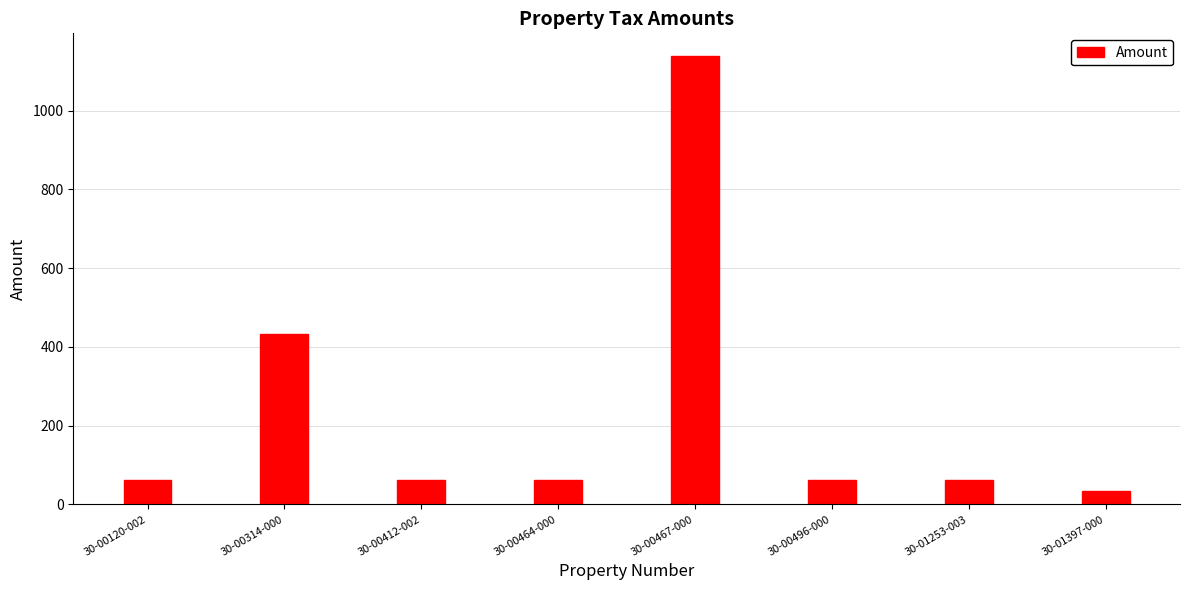

Are the bars horizontal?

No